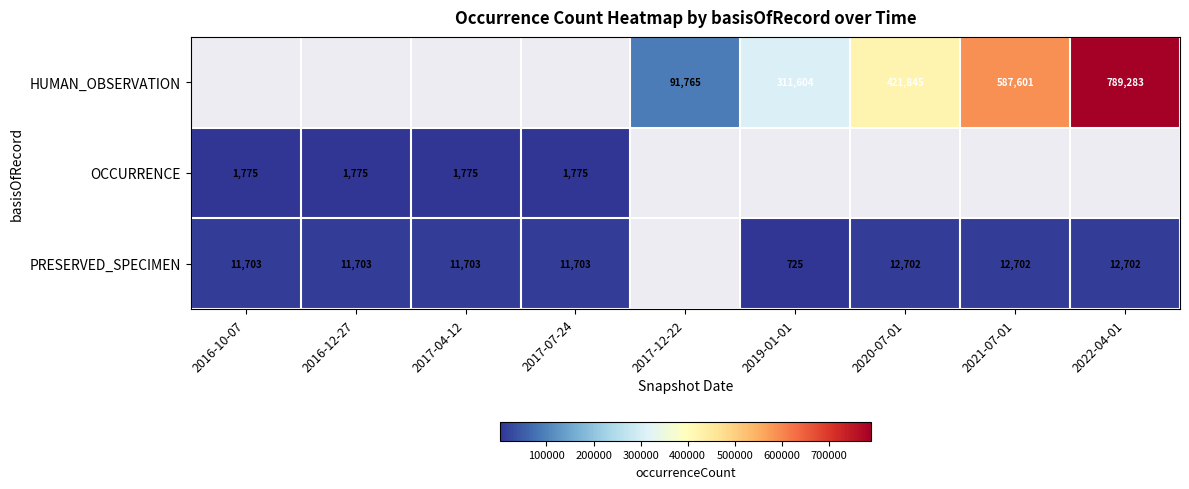

True or false: OCCURRENCE has a value of 1775 at 2017-07-24.

True